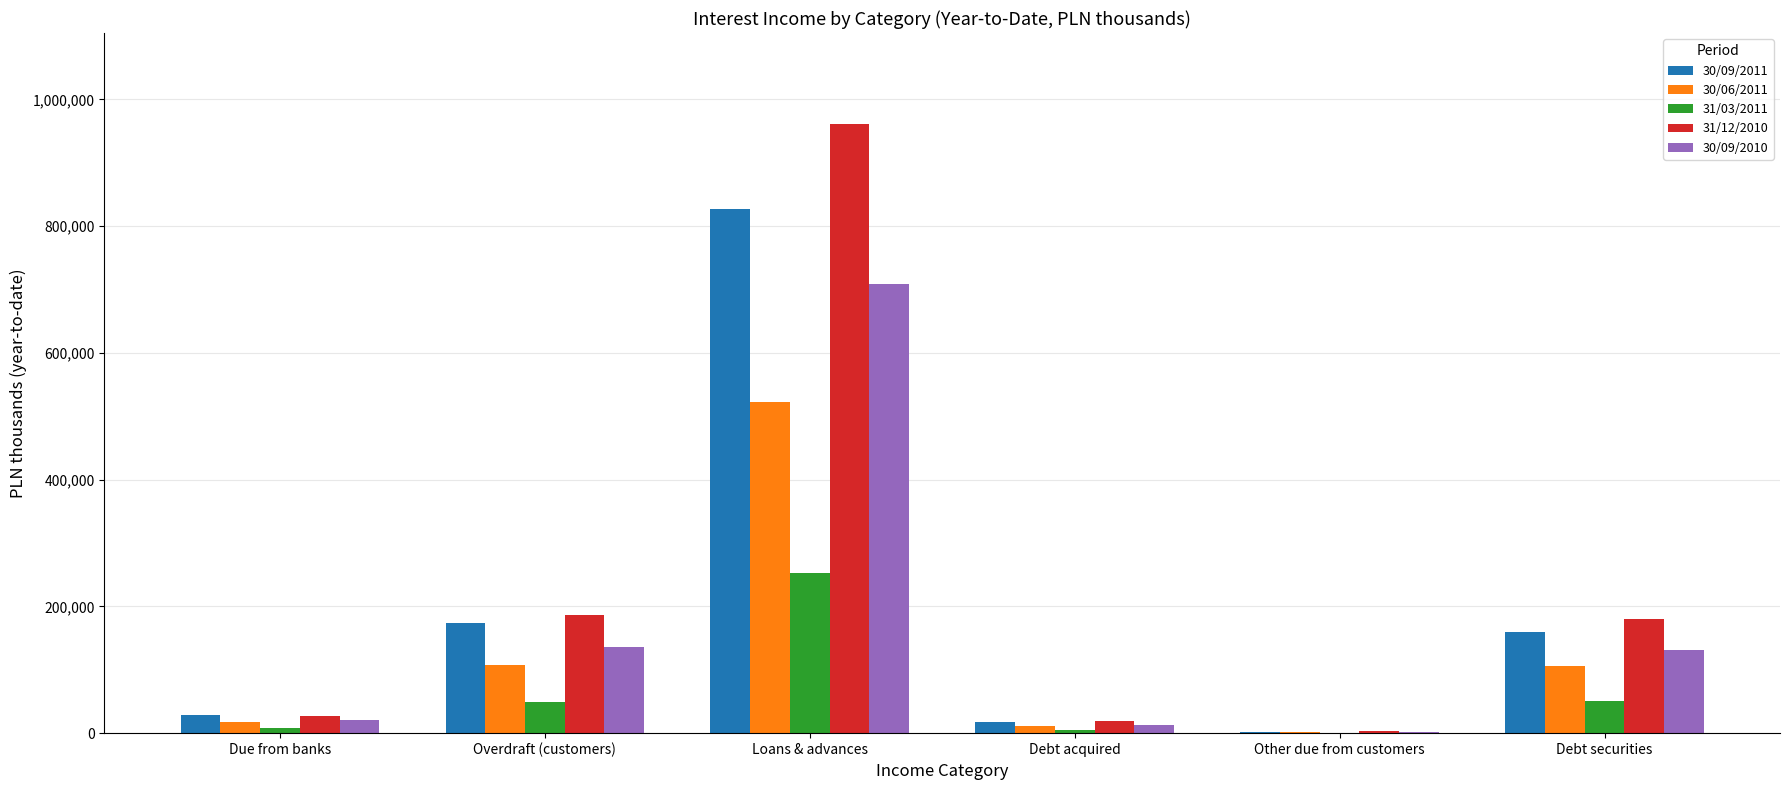

Which series changed the most between Other due from customers and Debt securities?

31/12/2010